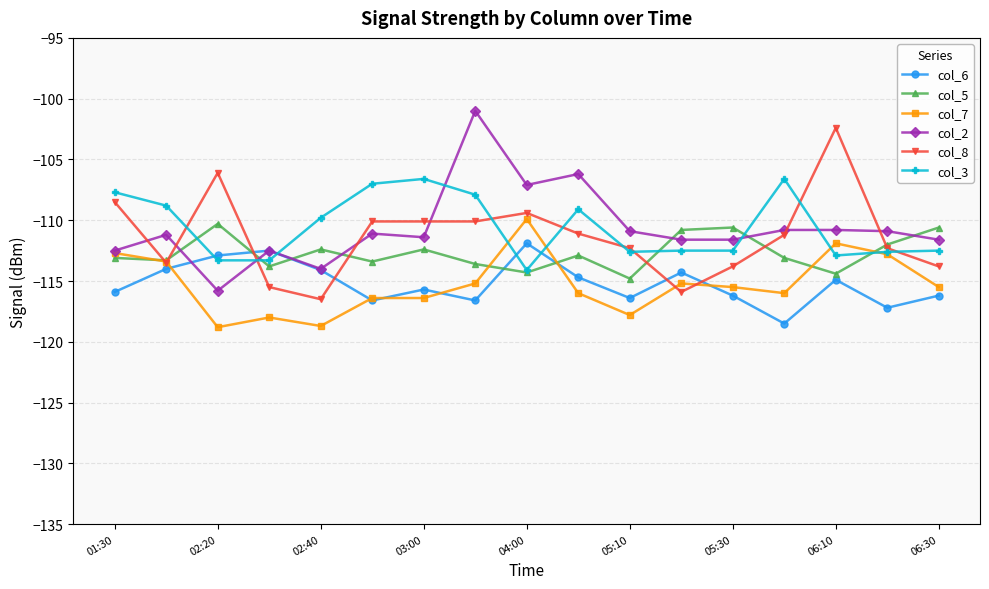

True or false: col_6 has more than 0 interior local peaks.

True